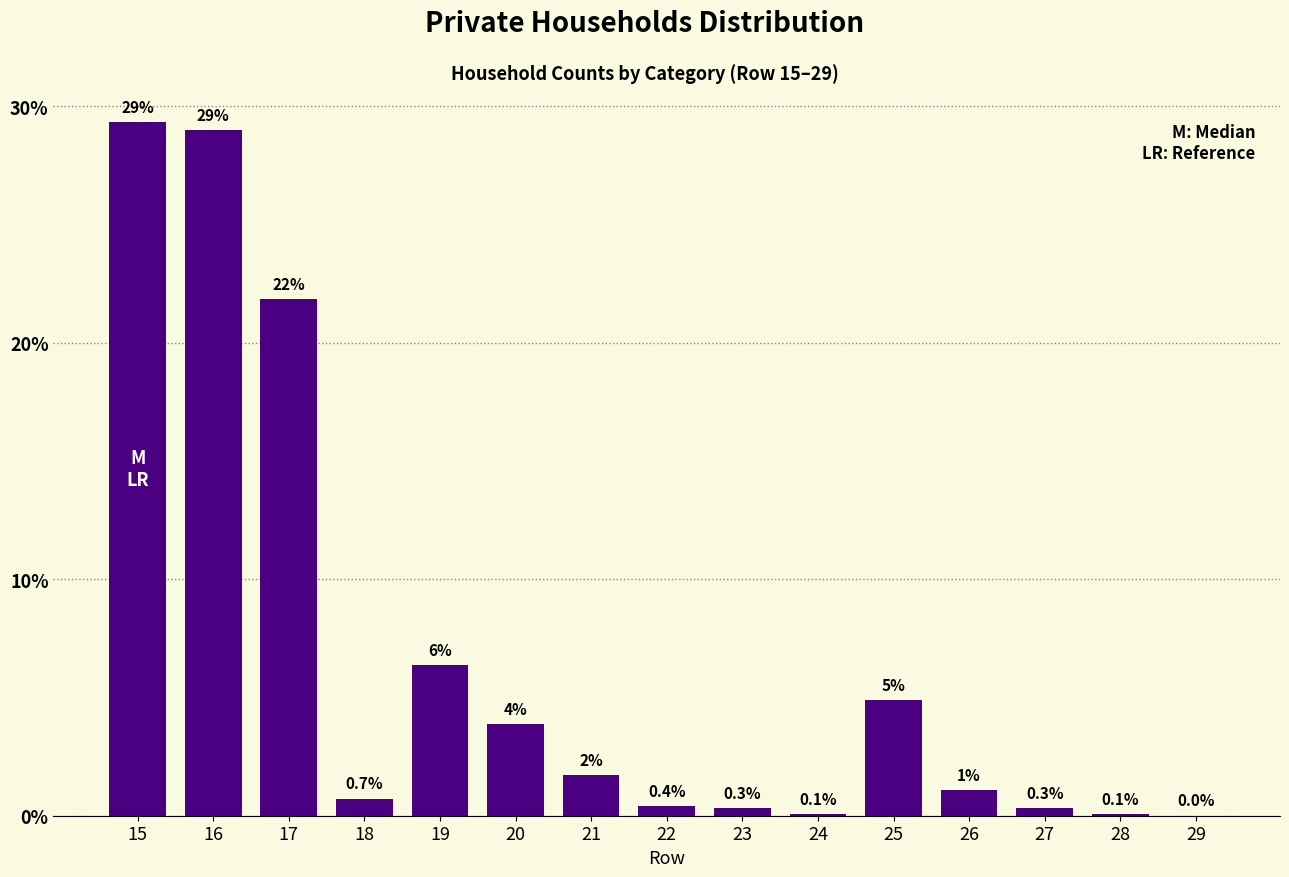

Which has a higher value, 21 or 17?

17